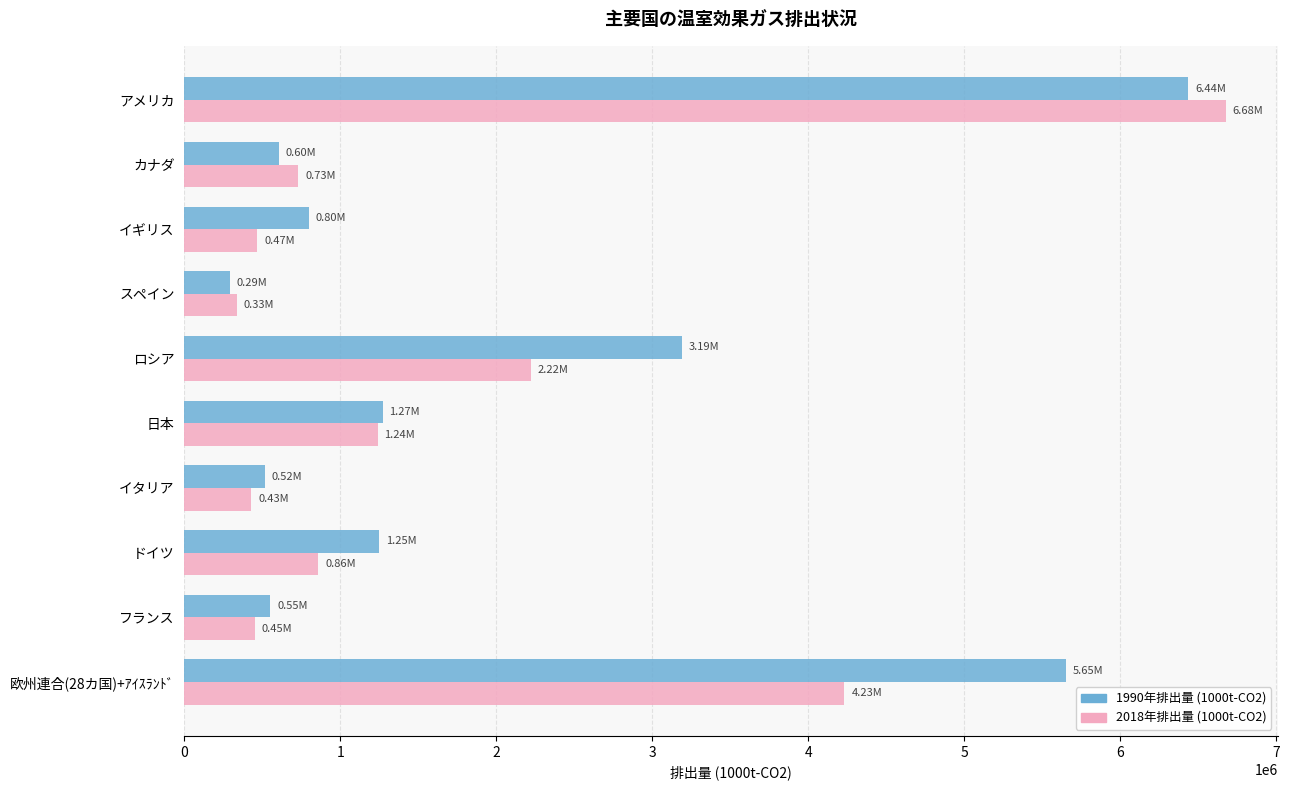

What is the difference between the highest and lowest values at ロシア?

967384.1